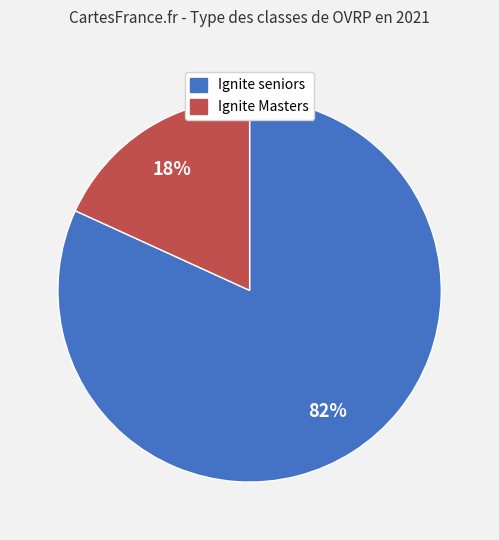

What is the smallest slice in the pie chart?

Ignite Masters